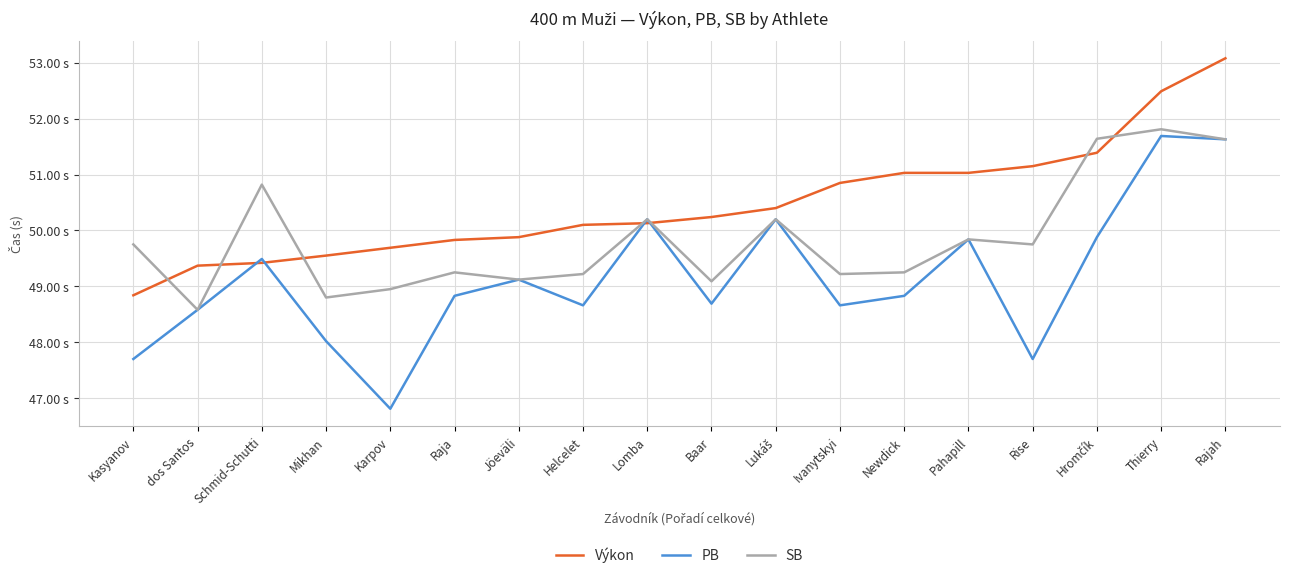

What is the total value across all series at Jöeväli?

148.1